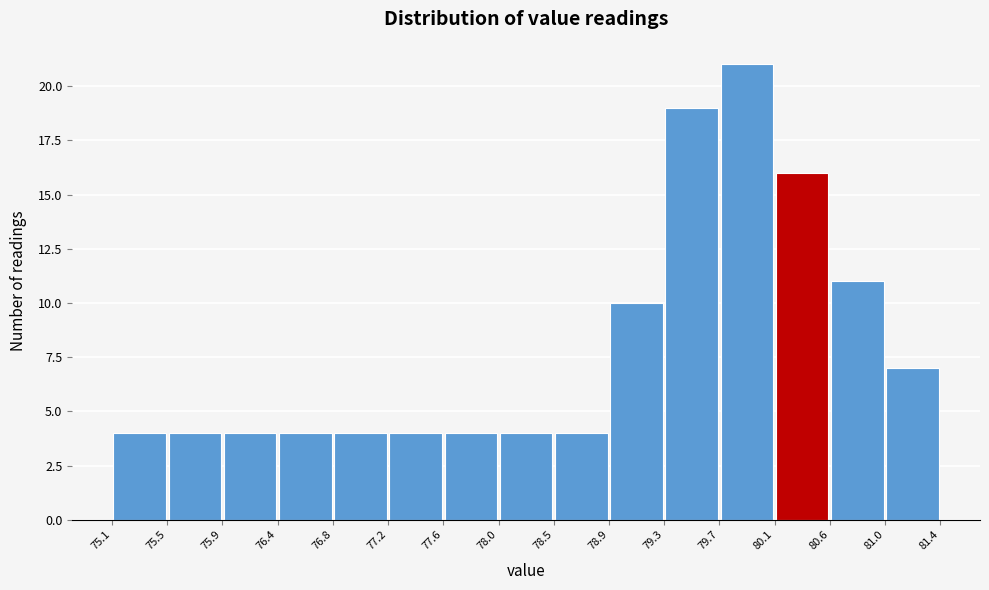

Which range on the x-axis has the tallest bar?

79.7 to 80.1